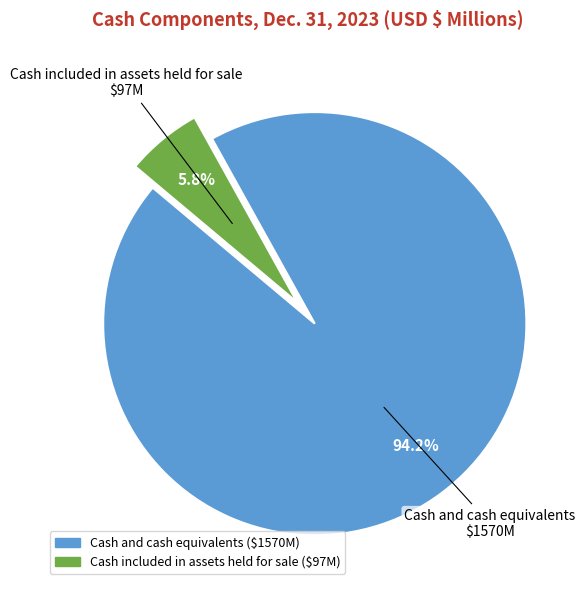

What percentage do Cash included in assets held for sale and Cash and cash equivalents together represent?

100.0%